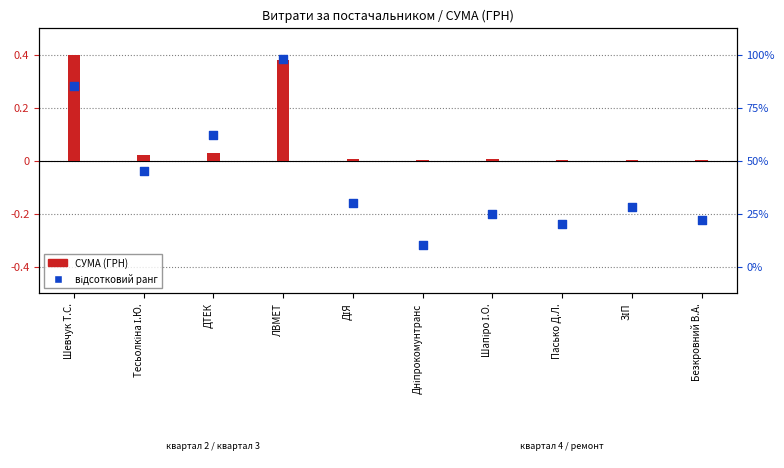

Is the value of СУМА (ГРН) at Тесьолкіна І.Ю. greater than the value of відсотковий ранг at ДТЕК?

No